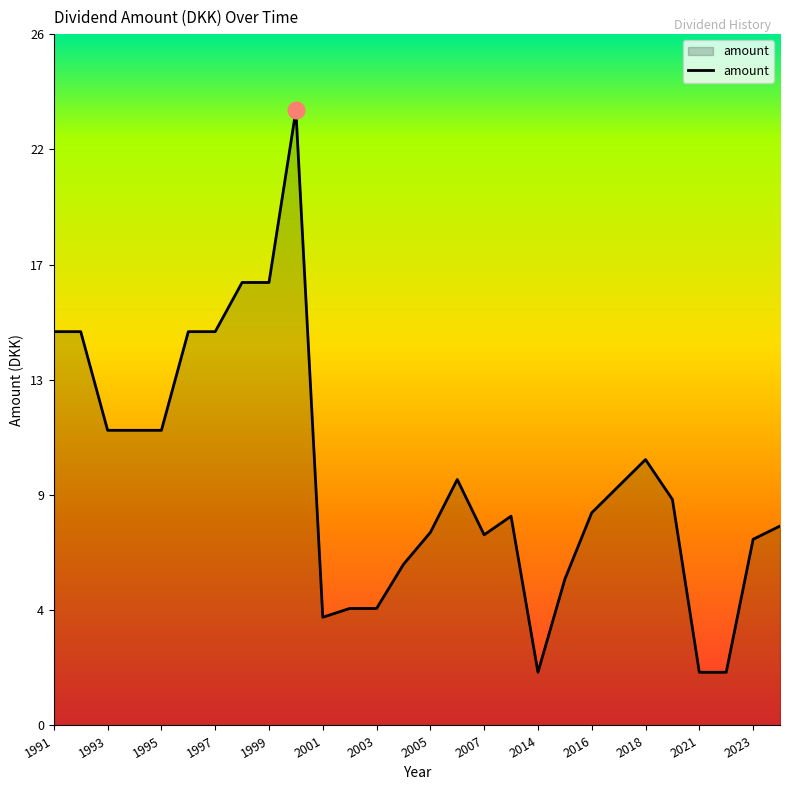

Is this an area chart (filled region under the line)?

Yes